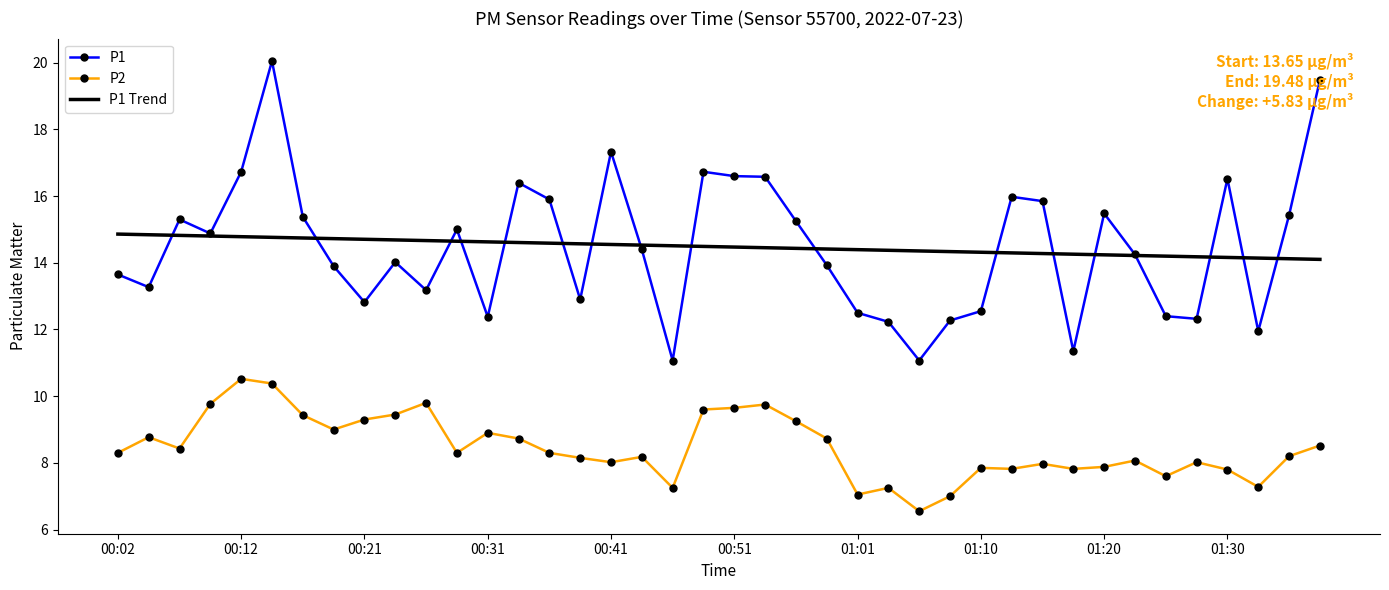

What is the maximum value shown in the chart?

20.1